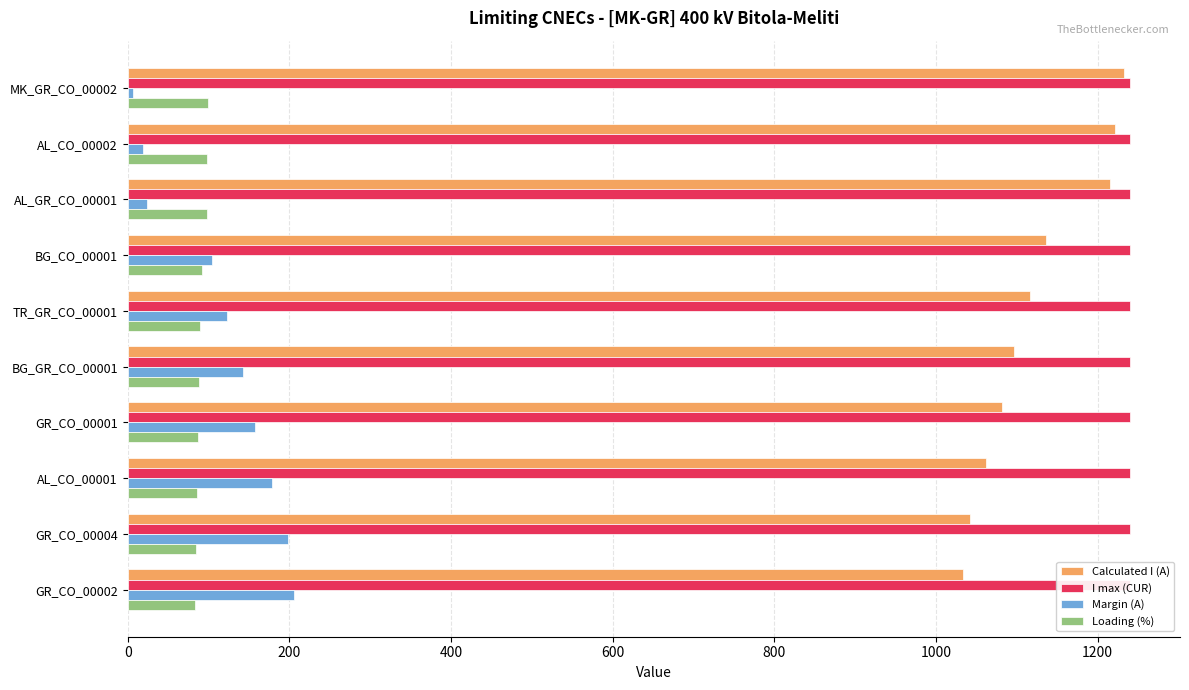

Rank the series by their maximum value, from lowest to highest.

I max (CUR), Loading (%), Margin (A), Calculated I (A)